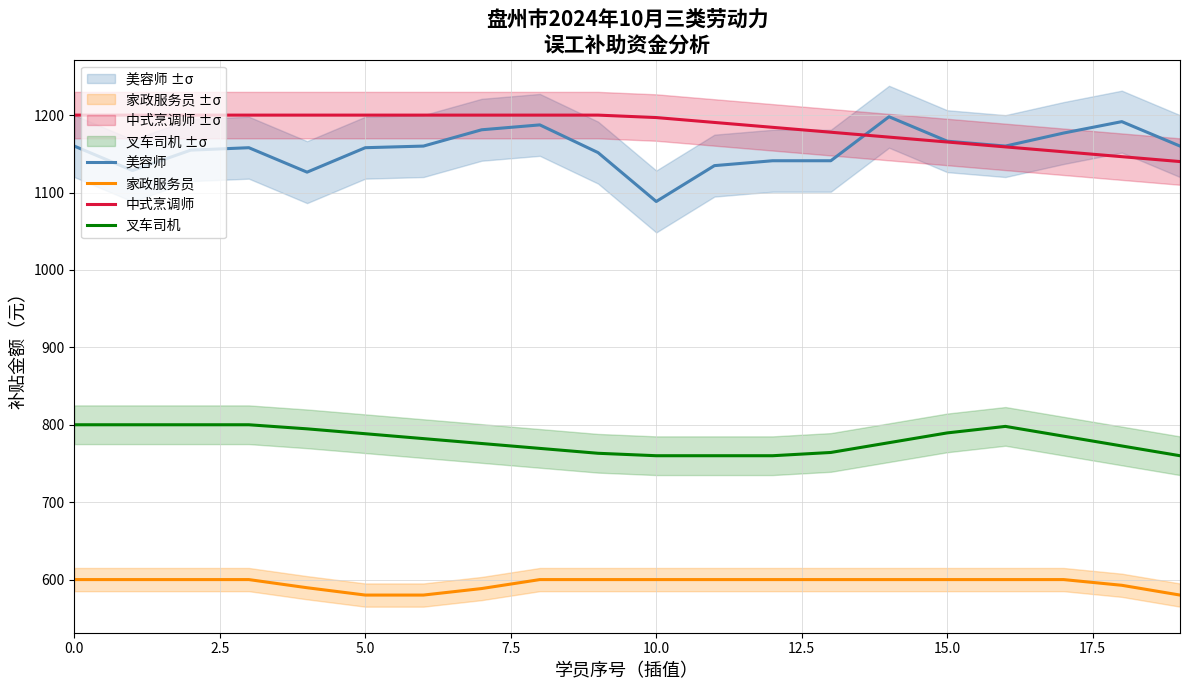

True or false: 叉车司机 and 家政服务员 cross at least once.

False